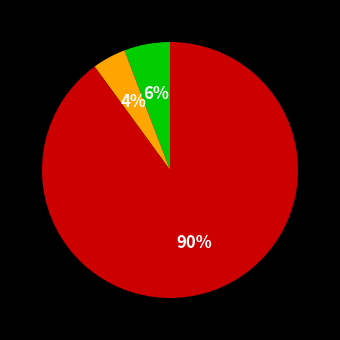

To the nearest percent, what is the difference between the largest and smallest slice percentages?

86%